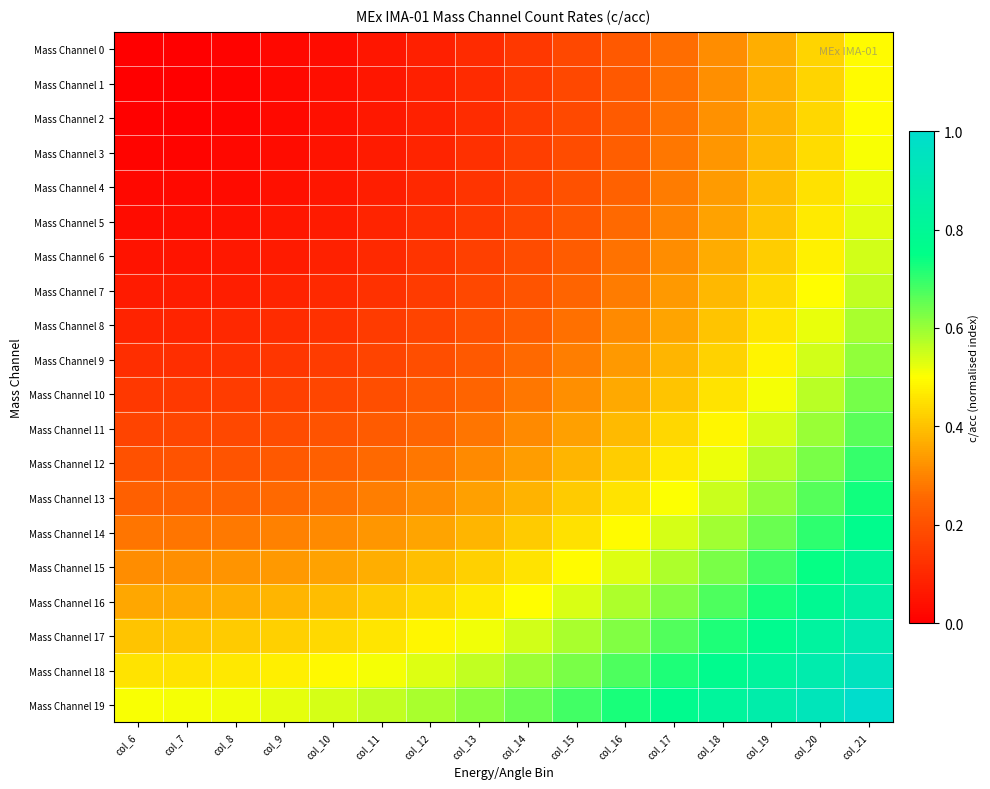

What is the total value across all series at col_20?

12.1